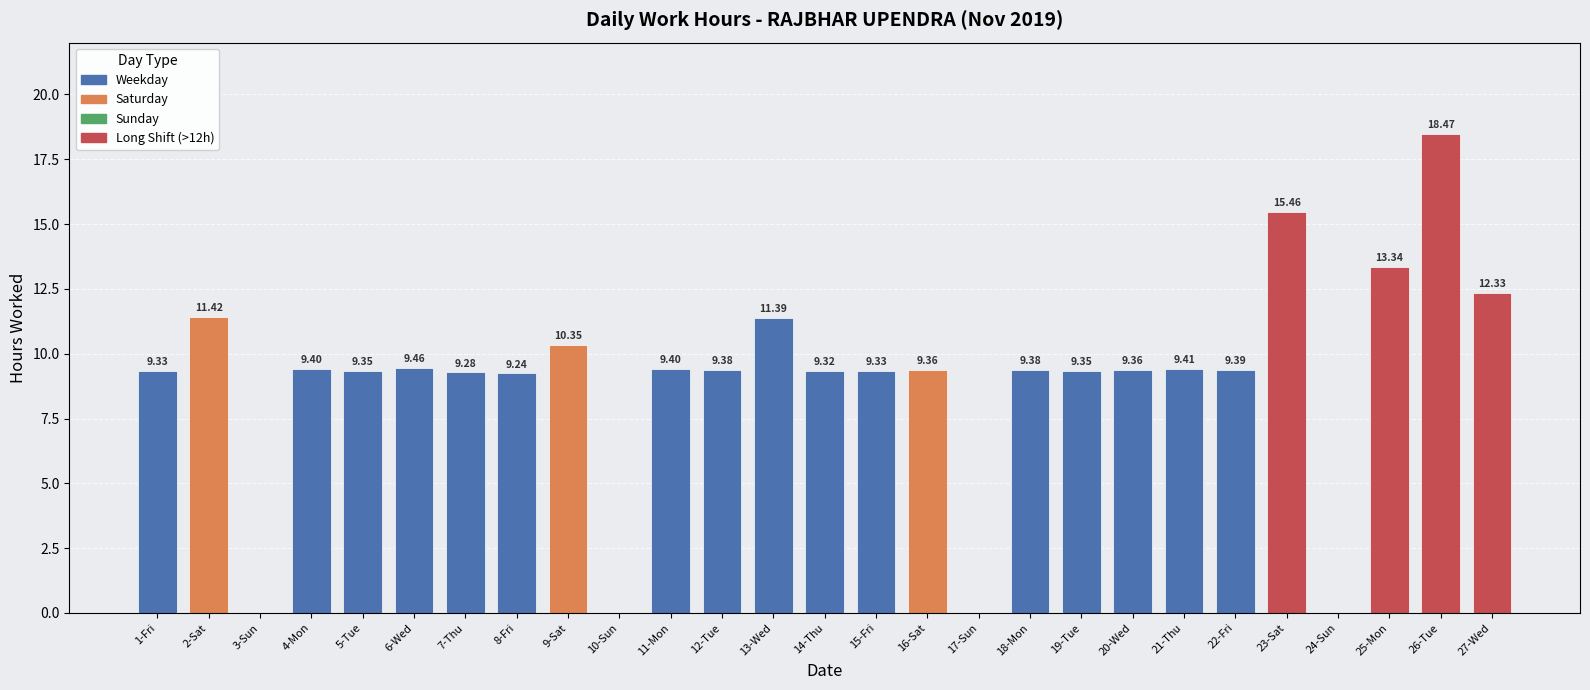

How many values are above zero?

23